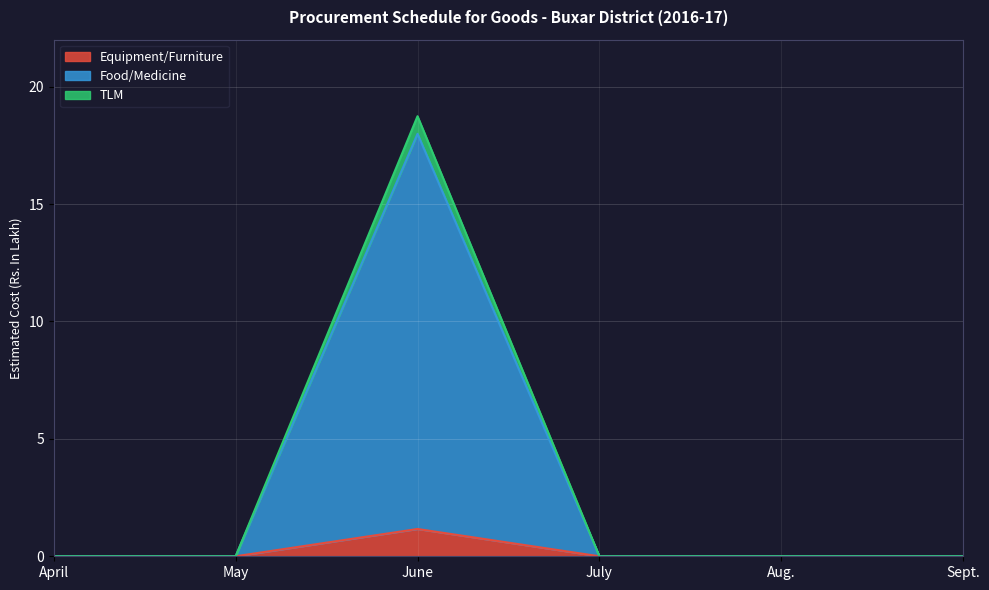

Reading left to right, extract all data points from this chart.

Equipment/Furniture: 0.0	0.0	1.2	0.0	0.0	0.0
Food/Medicine: 0.0	0.0	18.0	0.0	0.0	0.0
TLM: 0.0	0.0	18.7	0.0	0.0	0.0